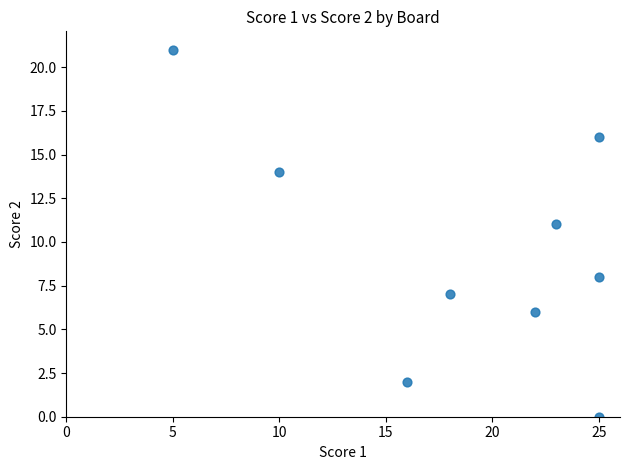

What Y value in the scatter plot is closest to 10?

11